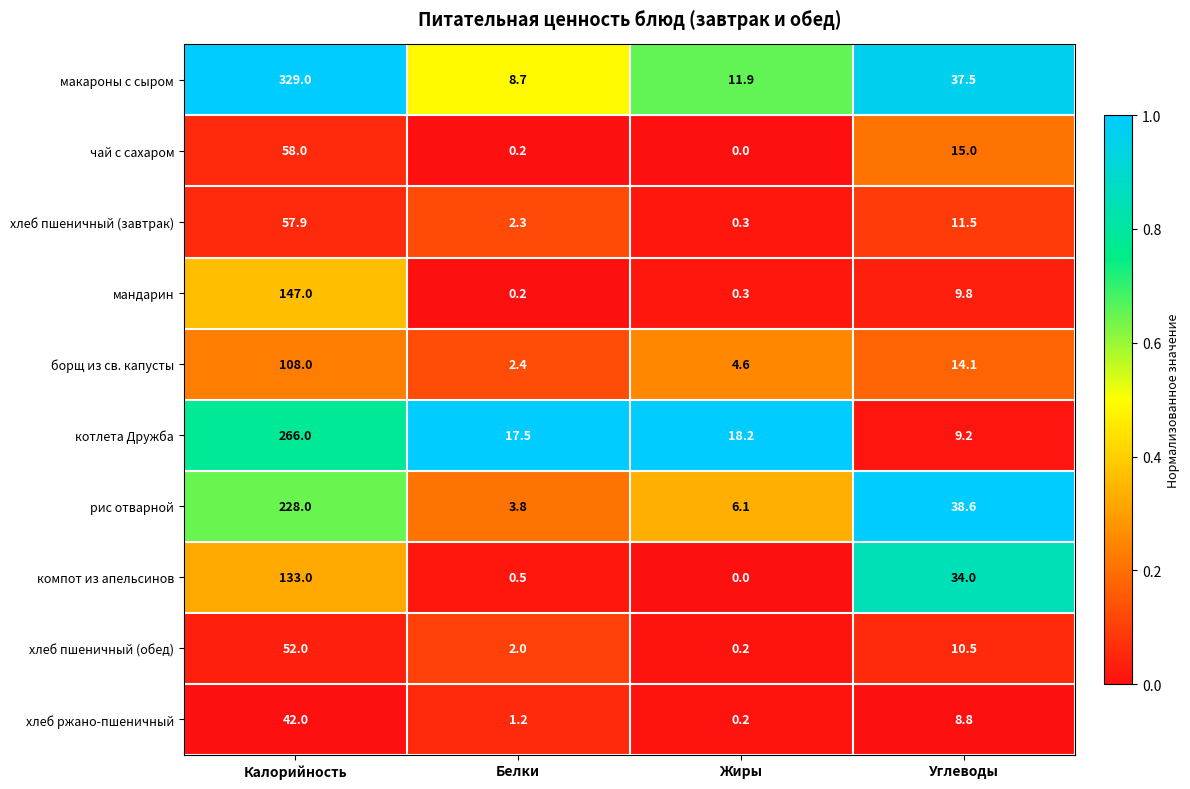

At which label does котлета Дружба first exceed 18?

Калорийность